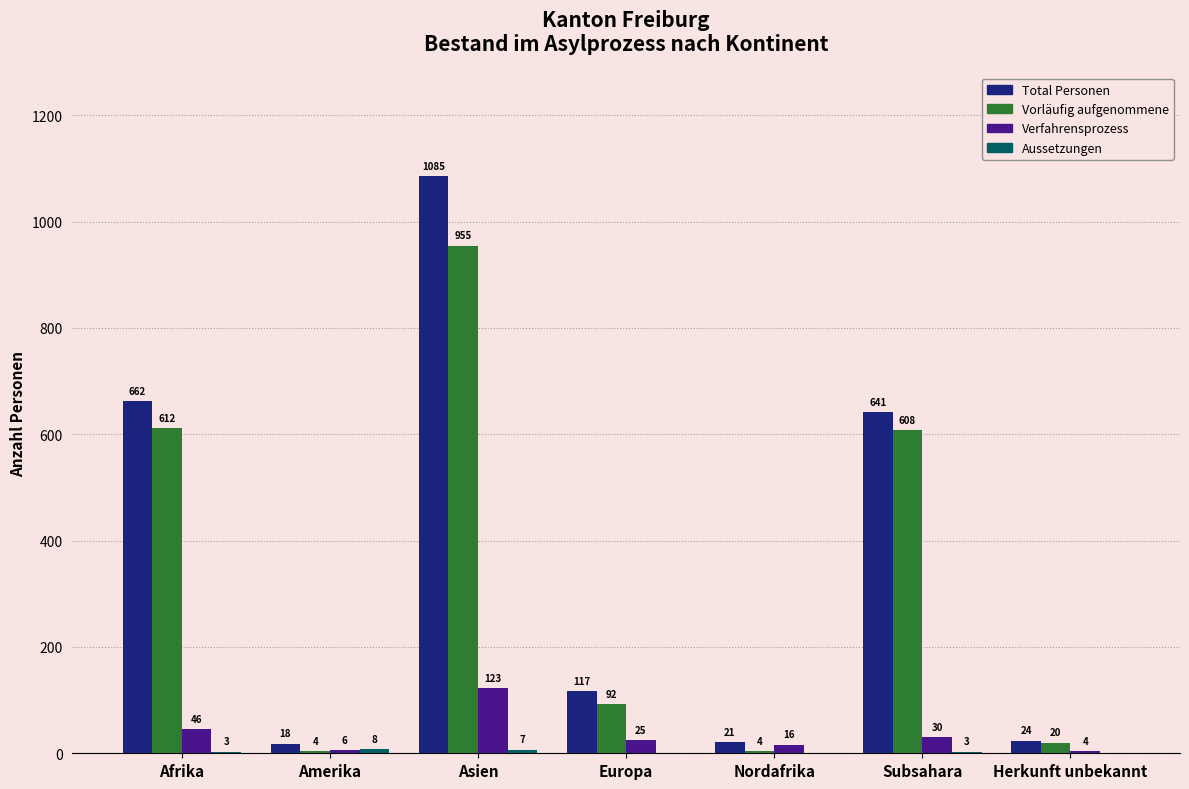

What is the spread (max minus min) of values at Amerika?

14